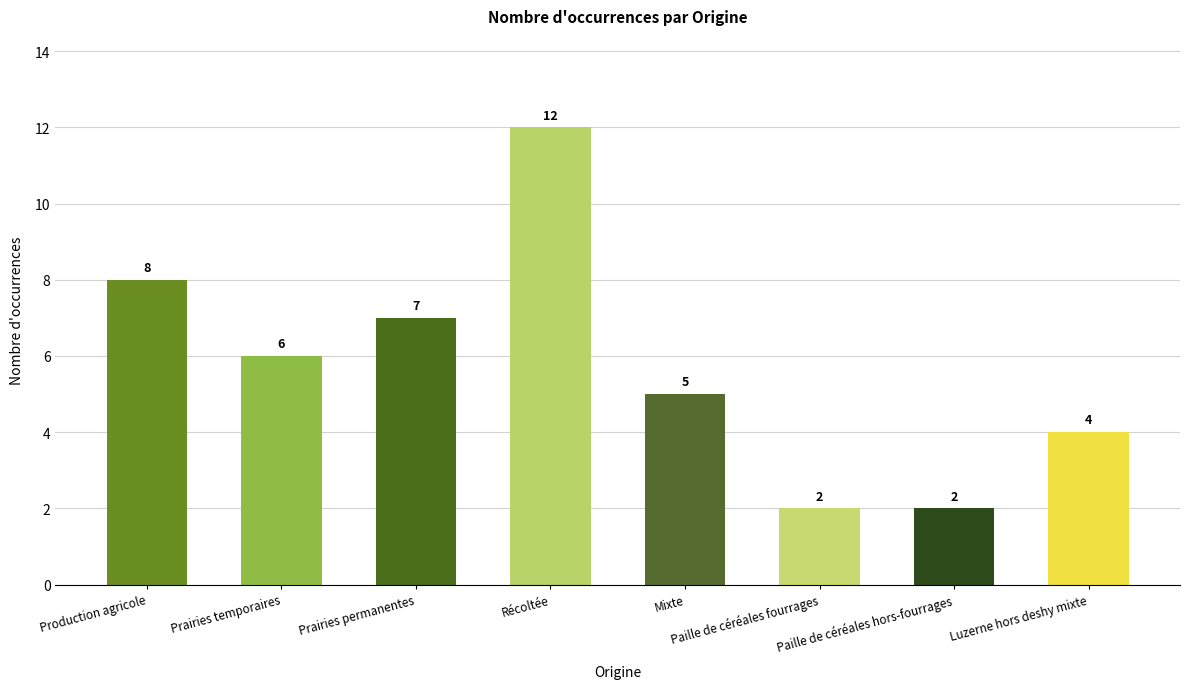

How many categories are shown in the chart?

8